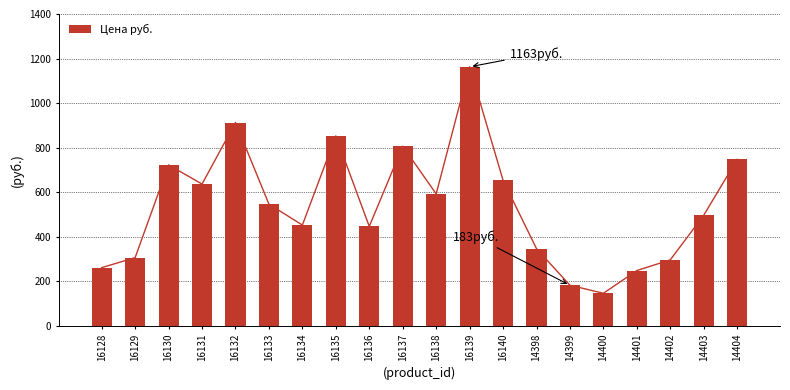

Rank the categories by value from lowest to highest.

14400, 14399, 14401, 16128, 14402, 16129, 14398, 16136, 16134, 14403, 16133, 16138, 16131, 16140, 16130, 14404, 16137, 16135, 16132, 16139